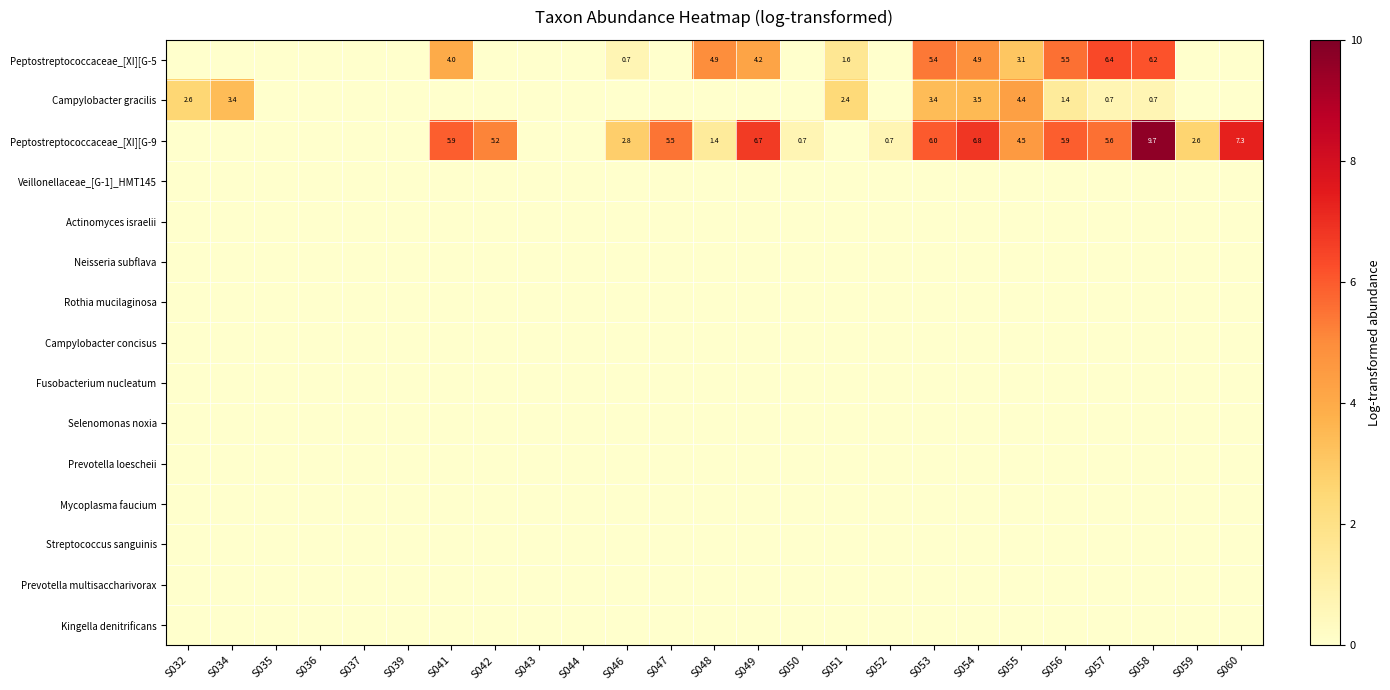

The value of Campylobacter gracilis at S058 is 1.2. True or false?

False